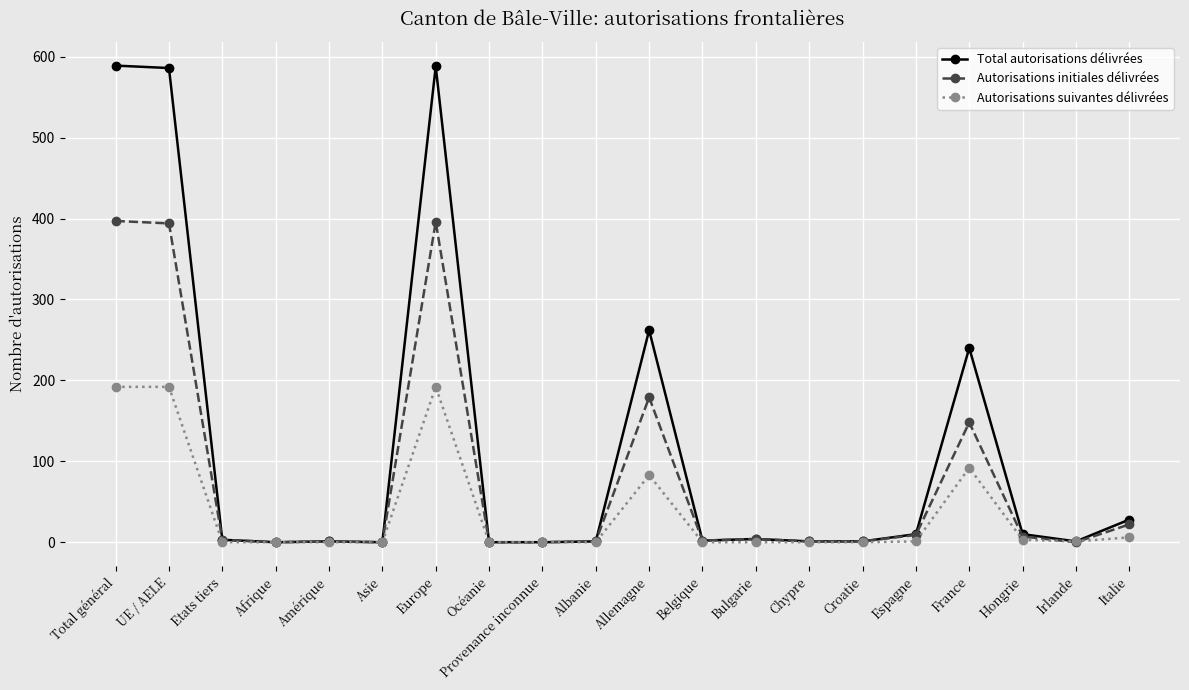

What is the highest value of the Autorisations suivantes délivrées series?

192